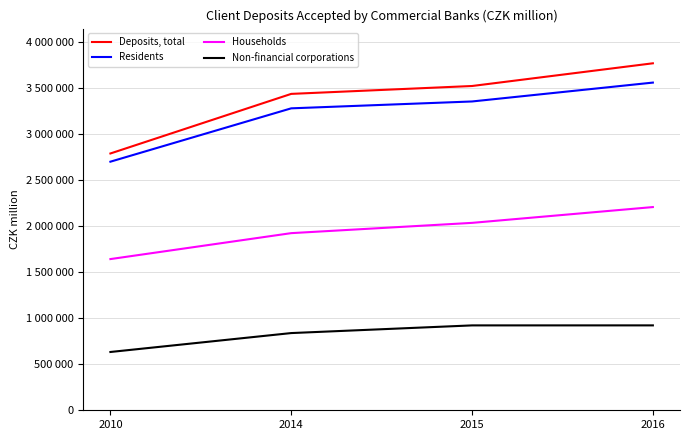

The Non-financial corporations series shows 921581.0 at 2015. True or false?

True